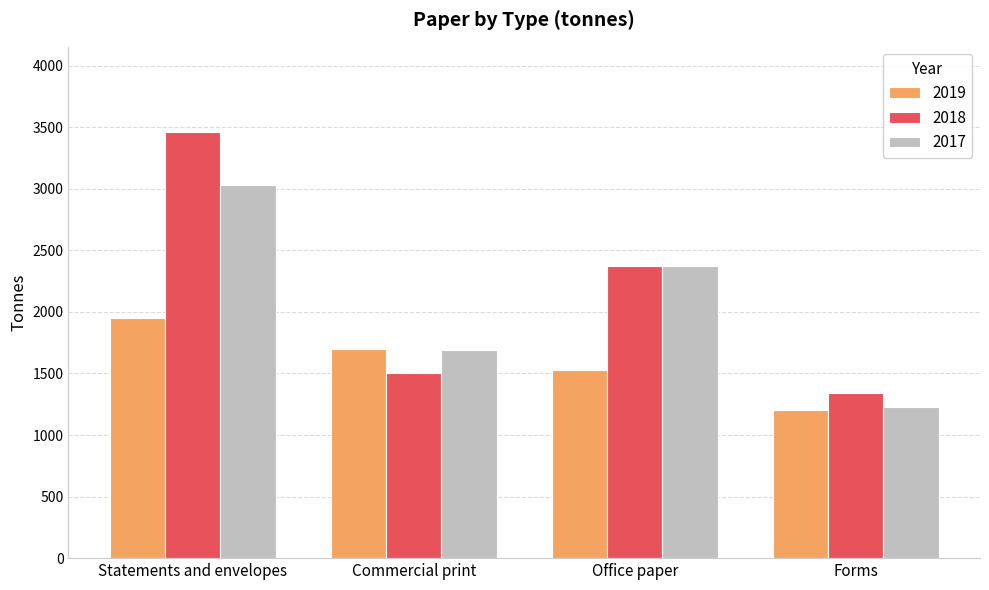

What is the approximate value of 2019 at Statements and envelopes, to the nearest 100?

1900